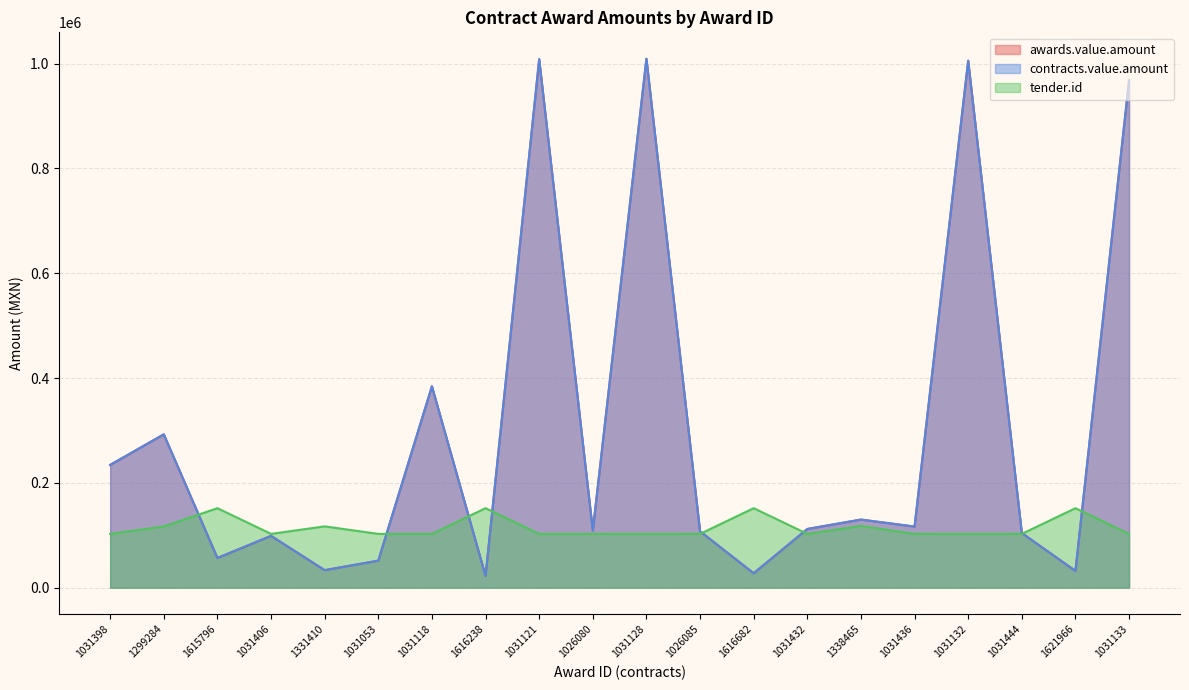

Which series has the widest spread of values?

awards.value.amount